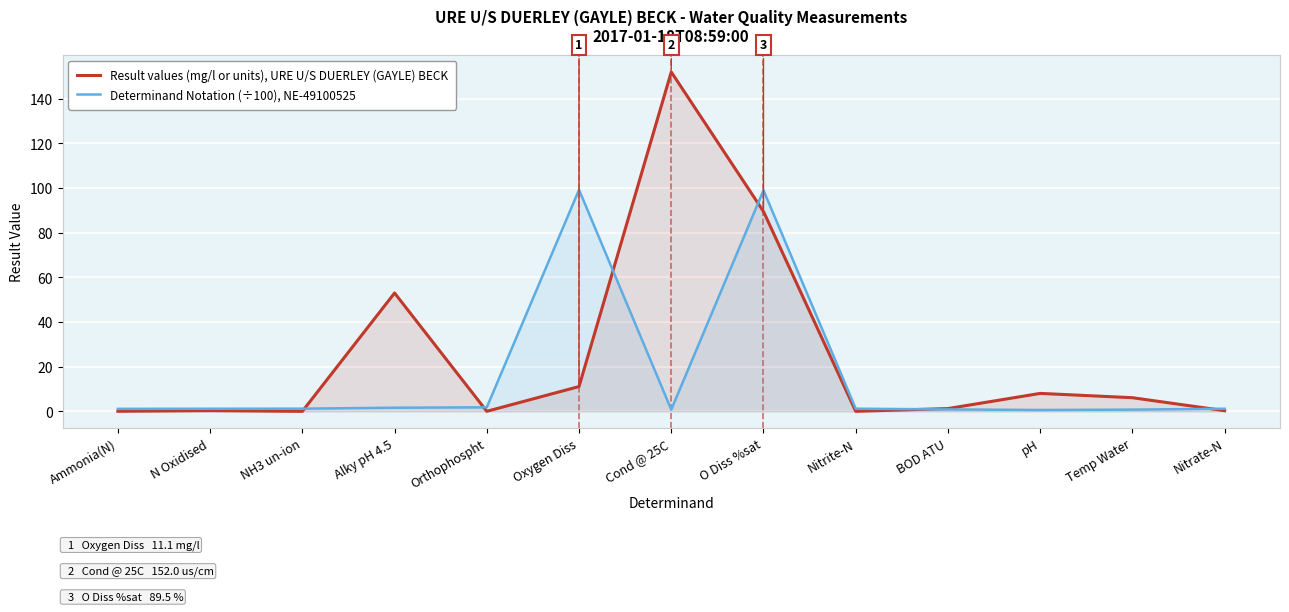

What are all the series names shown in the legend?

Result values (mg/l or units), URE U/S DUERLEY (GAYLE) BECK, Determinand Notation (÷100), NE-49100525